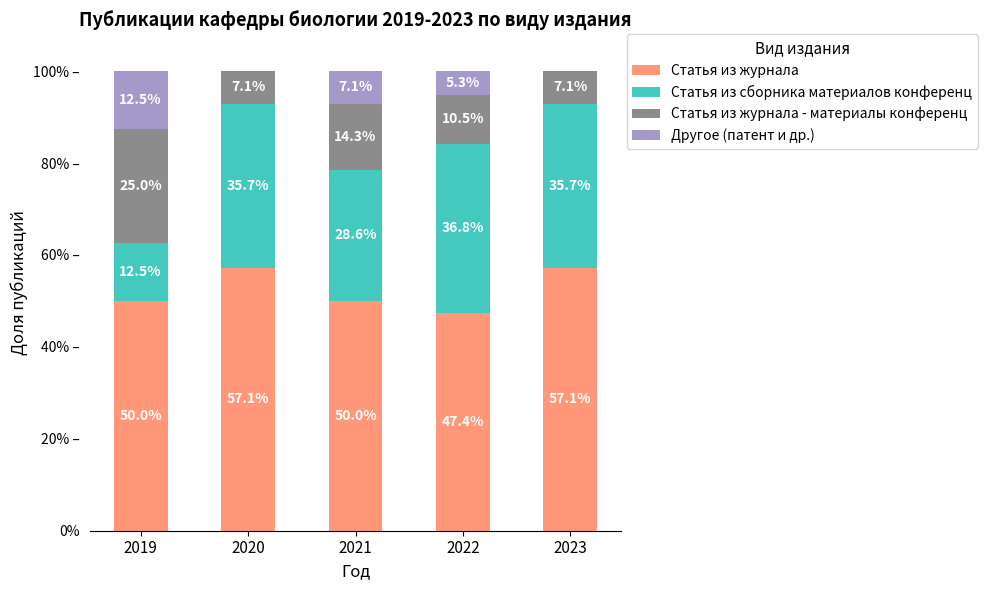

Where is Другое (патент и др.) nearest to the value 6?

2022